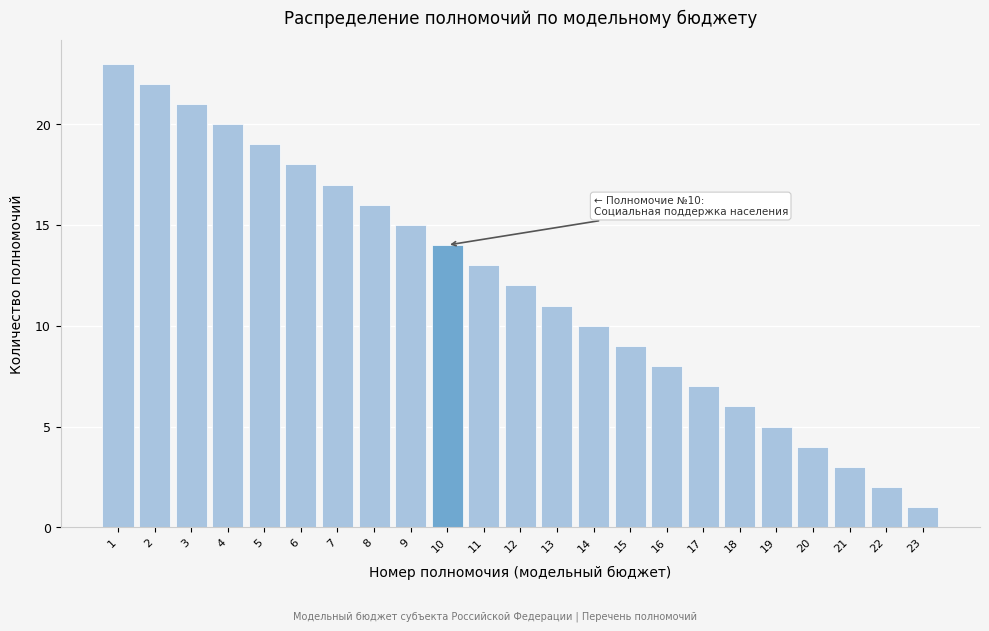

Reading left to right, transcribe all the data shown in this chart.

1=23	2=22	3=21	4=20	5=19	6=18	7=17	8=16	9=15	10=14	11=13	12=12	13=11	14=10	15=9	16=8	17=7	18=6	19=5	20=4	21=3	22=2	23=1